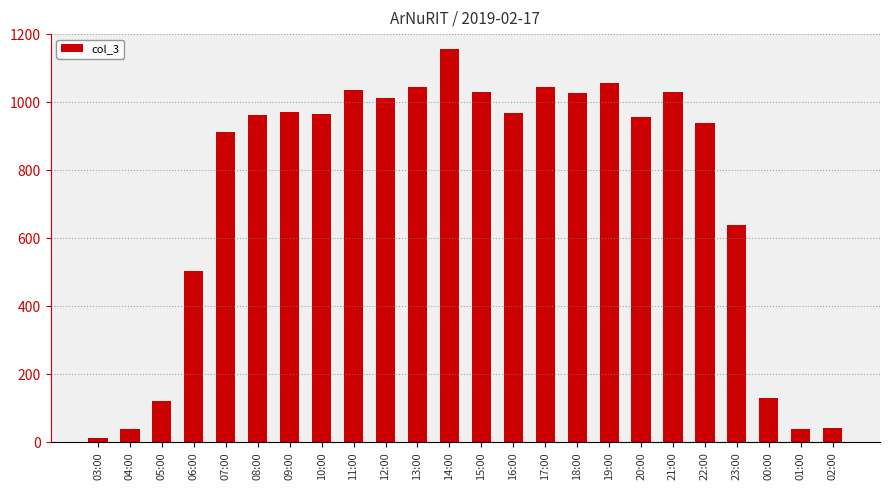

Is it true that the value at 22:00 is 939?

True